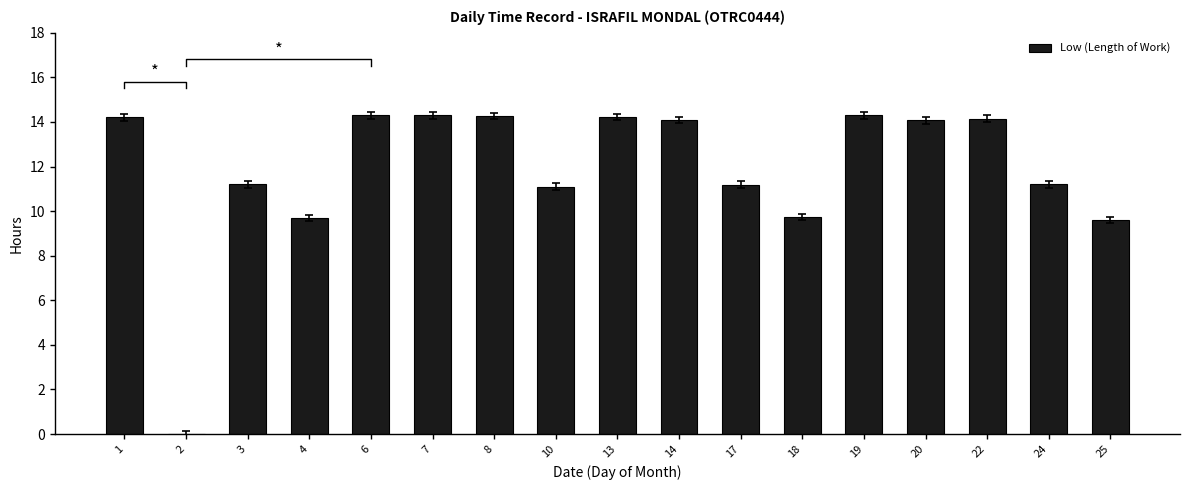

The chart shows a value of 11.1 at 10. True or false?

True